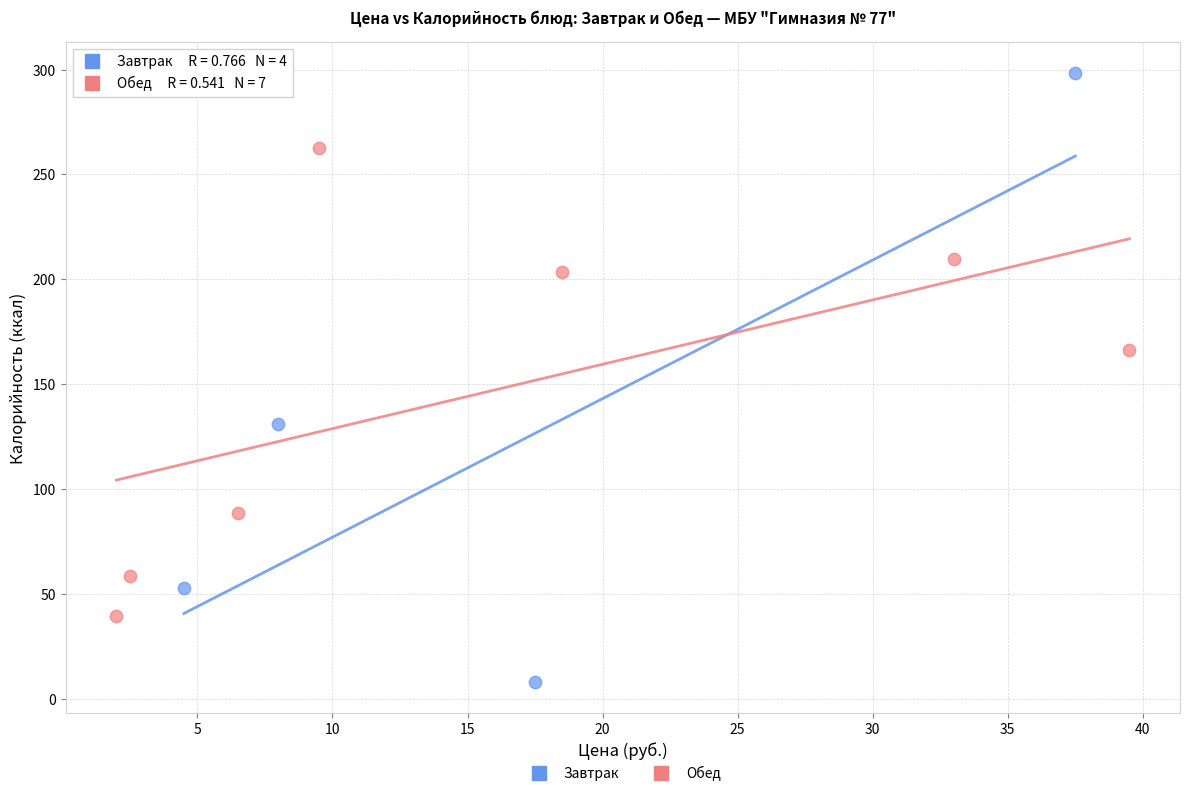

Which series has the widest spread of Y values?

Завтрак